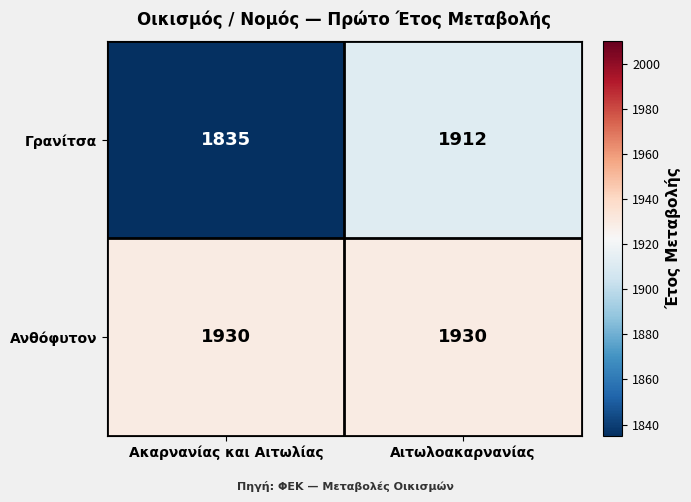

Rank the series by their average value, from lowest to highest.

Γρανίτσα, Ανθόφυτον